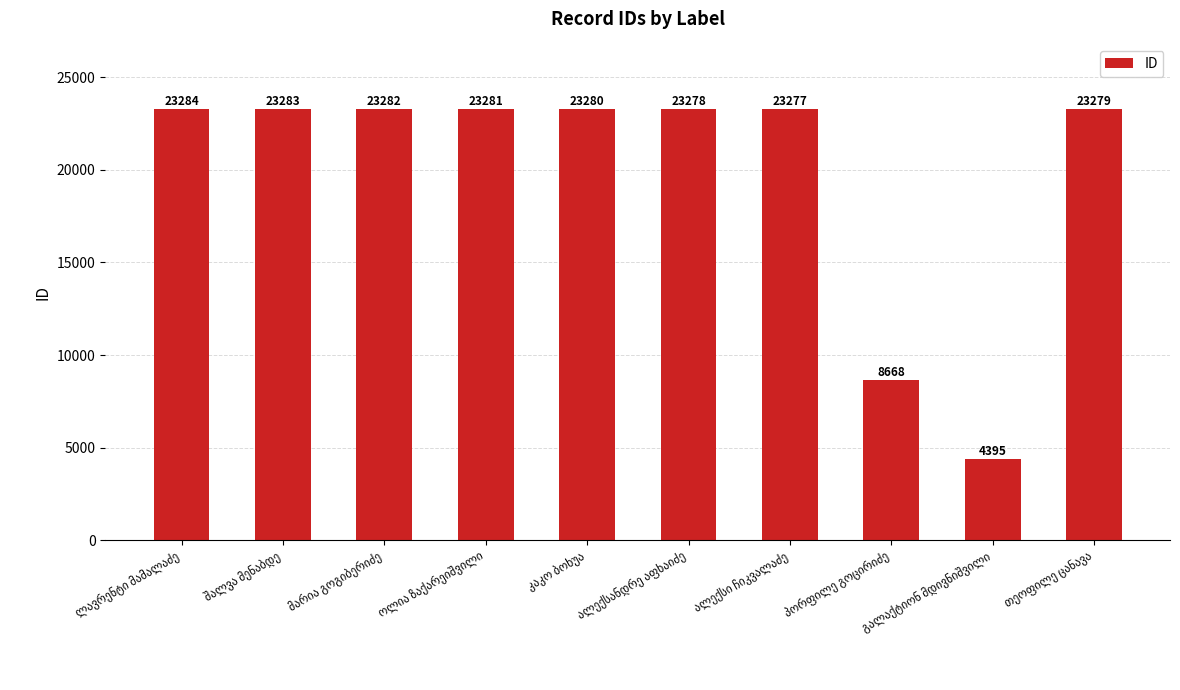

What is the minimum value shown in the chart?

4395